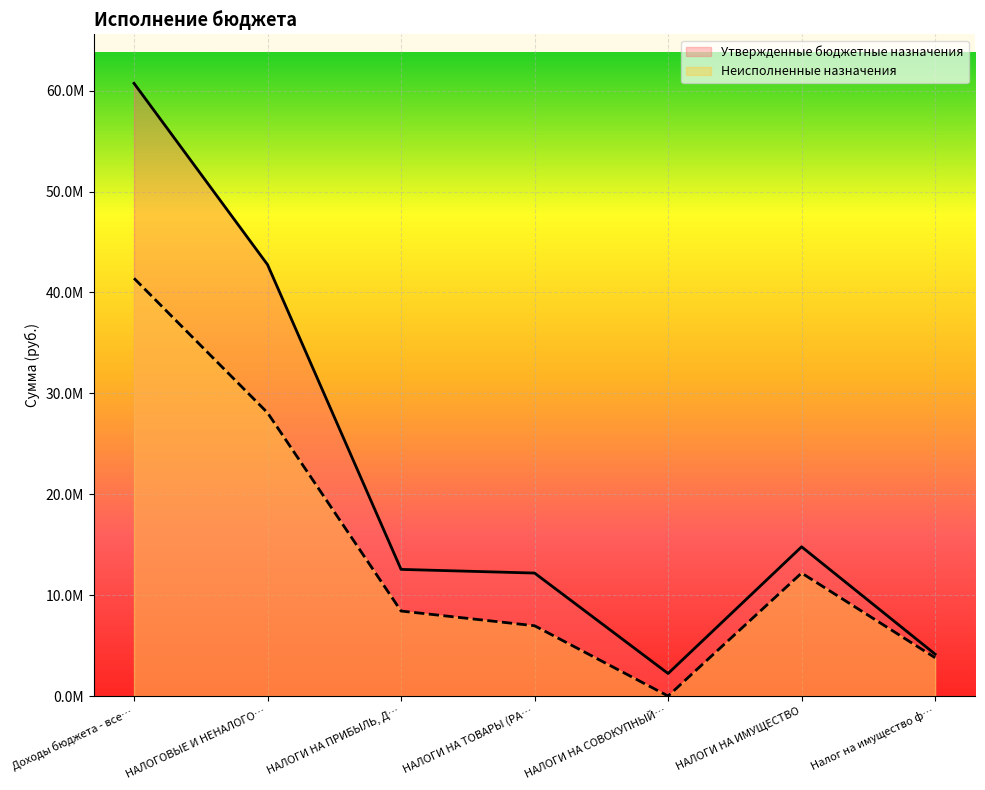

At which category does Неисполненные назначения reach its first local valley?

НАЛОГИ НА СОВОКУПНЫЙ…